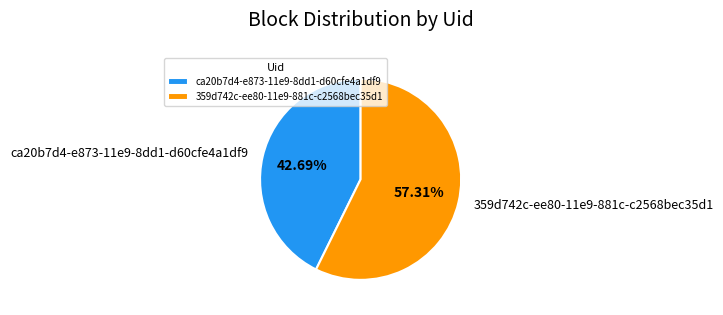

Which slice represents more than half of the pie?

359d742c-ee80-11e9-881c-c2568bec35d1